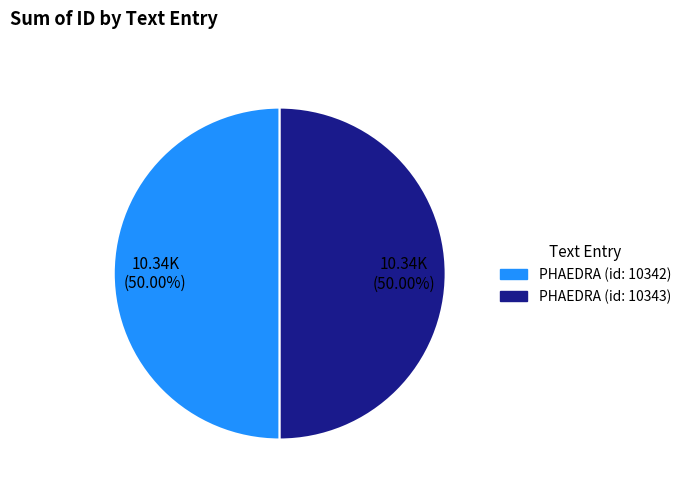

What is the ratio of the value at PHAEDRA (id: 10343) to the value at PHAEDRA (id: 10342)?

1.0